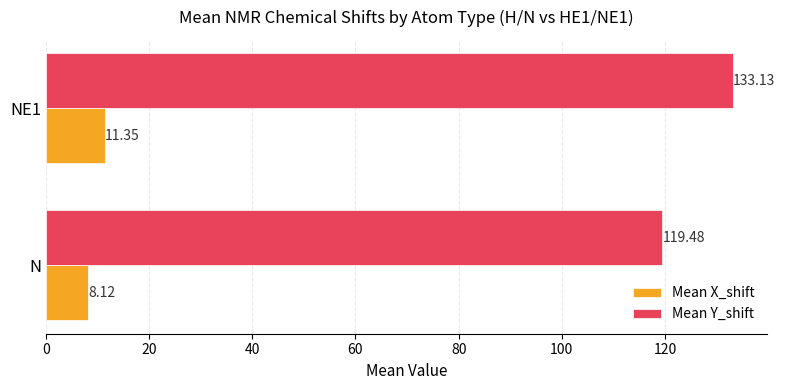

At which label is Mean Y_shift closest to 126?

N